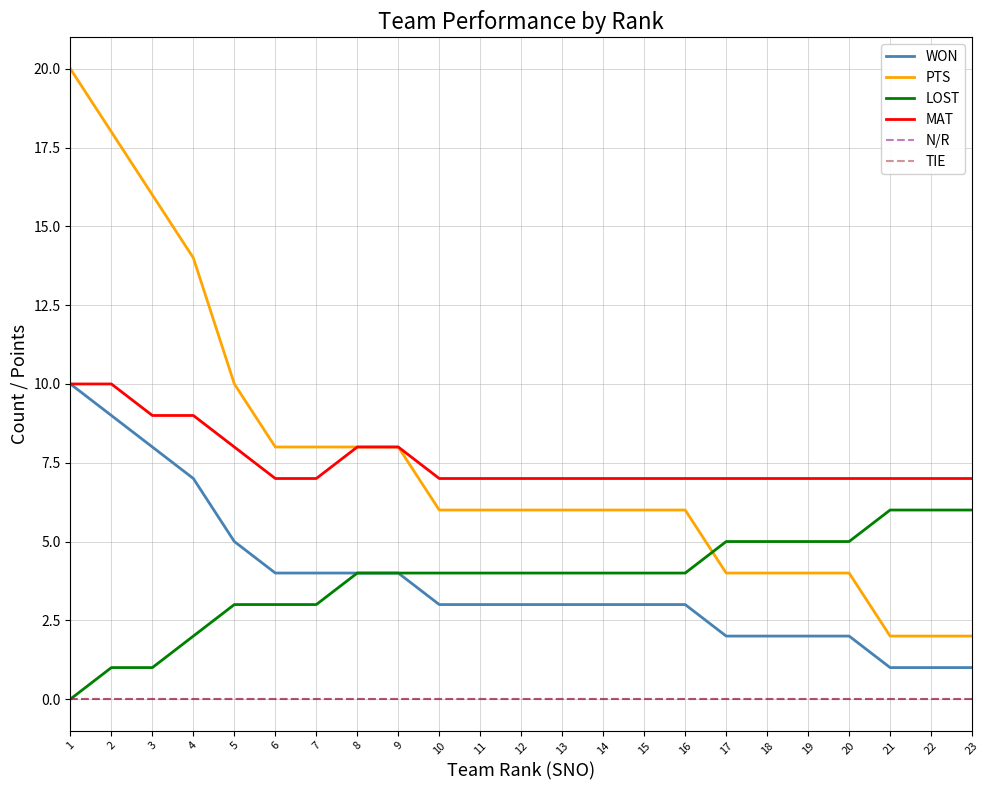

Reading left to right, list all the values displayed in this chart.

WON: 10	9	8	7	5	4	4	4	4	3	3	3	3	3	3	3	2	2	2	2	1	1	1
PTS: 20	18	16	14	10	8	8	8	8	6	6	6	6	6	6	6	4	4	4	4	2	2	2
LOST: 0	1	1	2	3	3	3	4	4	4	4	4	4	4	4	4	5	5	5	5	6	6	6
MAT: 10	10	9	9	8	7	7	8	8	7	7	7	7	7	7	7	7	7	7	7	7	7	7
N/R: 0	0	0	0	0	0	0	0	0	0	0	0	0	0	0	0	0	0	0	0	0	0	0
TIE: 0	0	0	0	0	0	0	0	0	0	0	0	0	0	0	0	0	0	0	0	0	0	0